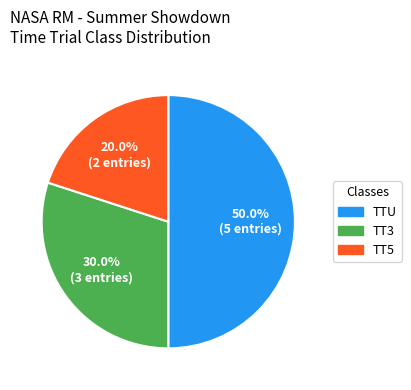

How many segments does this pie chart have?

3